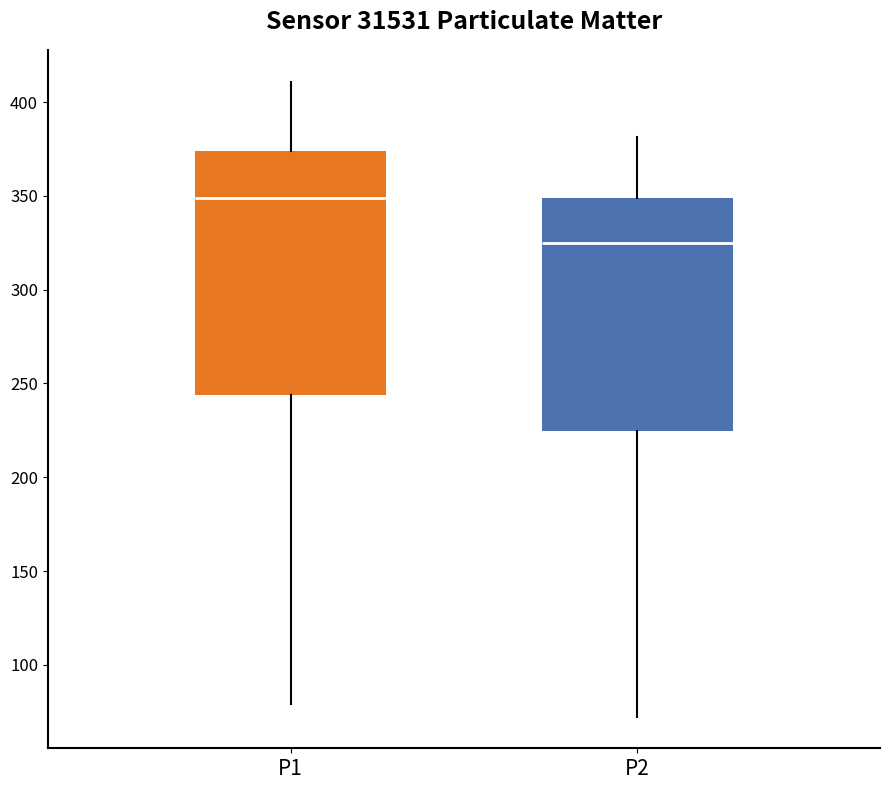

Where does the upper whisker of the box for P1 end on the y-axis? The values are not printed on the chart, so give them approximately, as read against the axis.

410